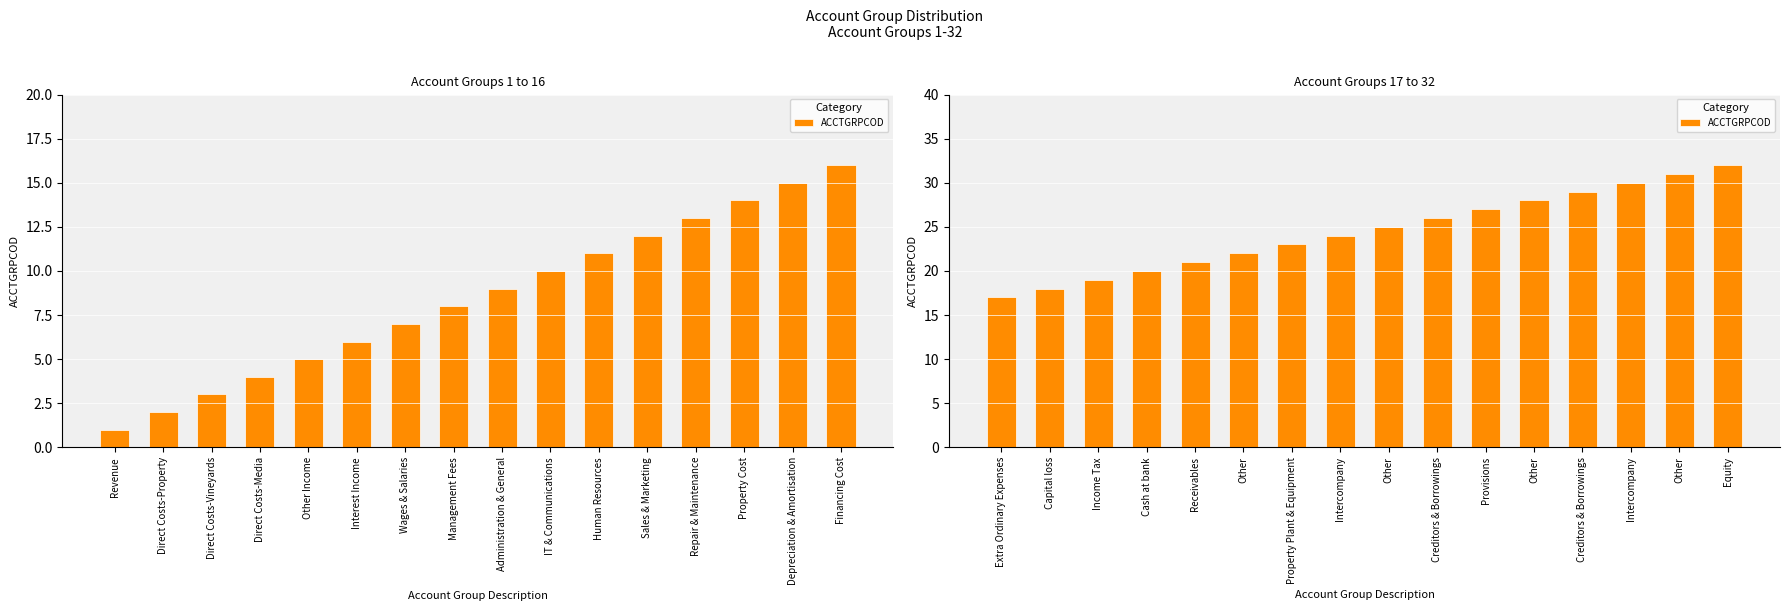

True or false: the data shows 5 at Extra Ordinary Expenses.

False